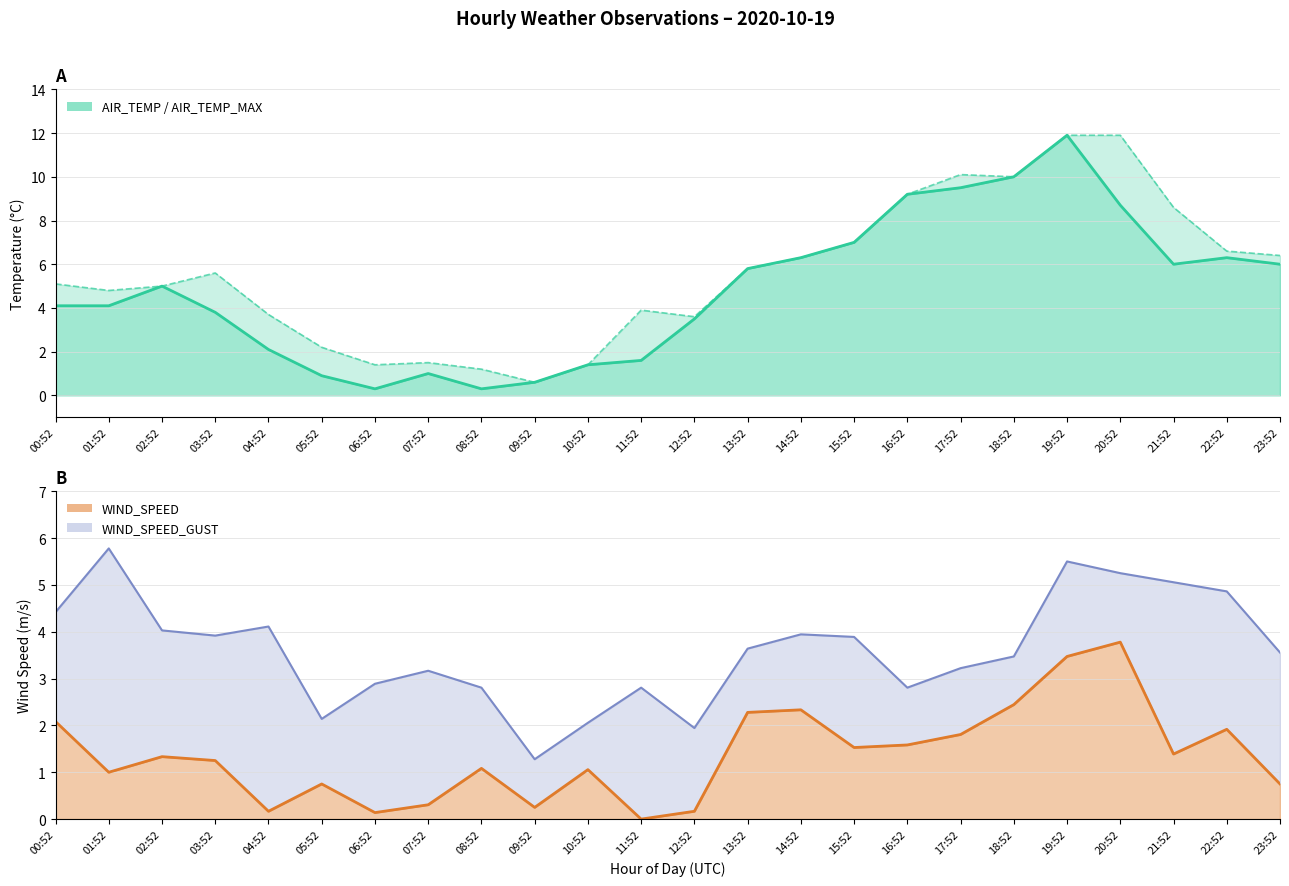

At which label does WIND_SPEED (line) reach its peak?

20:52